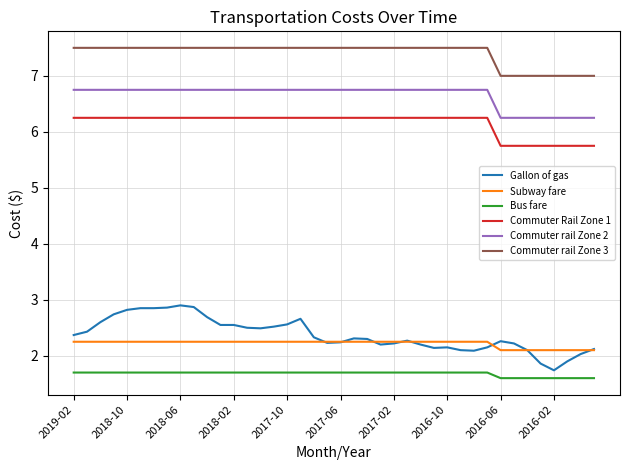

True or false: Subway fare and Commuter rail Zone 3 cross at least once.

False